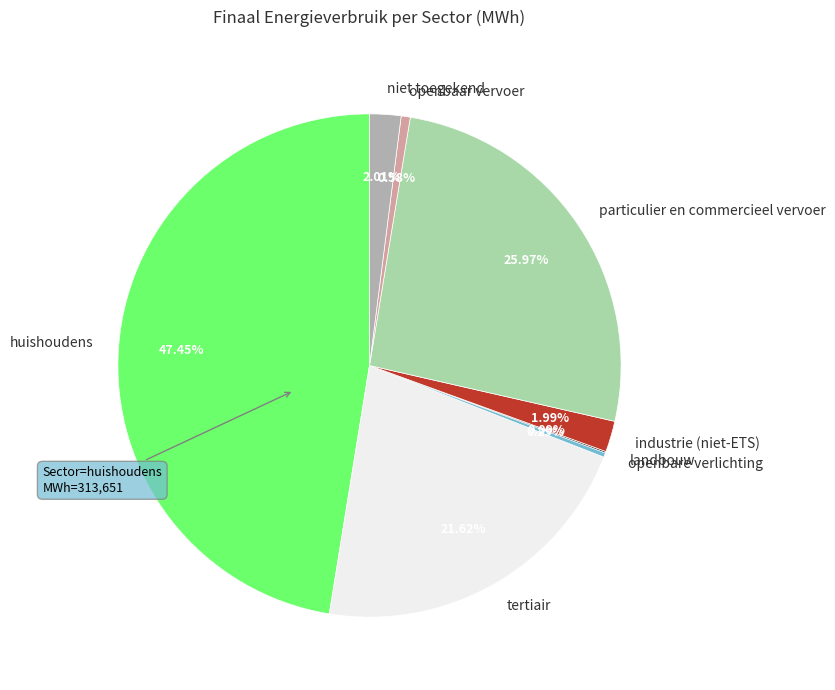

To the nearest percent, what percentage of the pie is niet toegekend?

2%